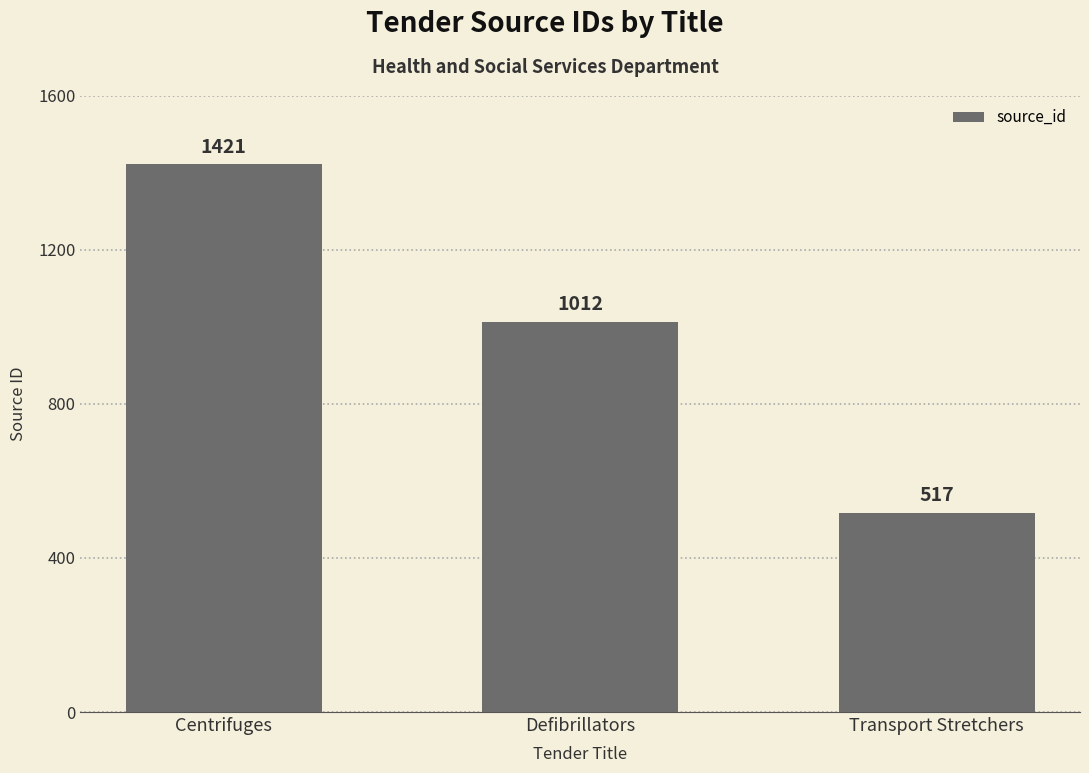

How many data points are less than 1012?

1